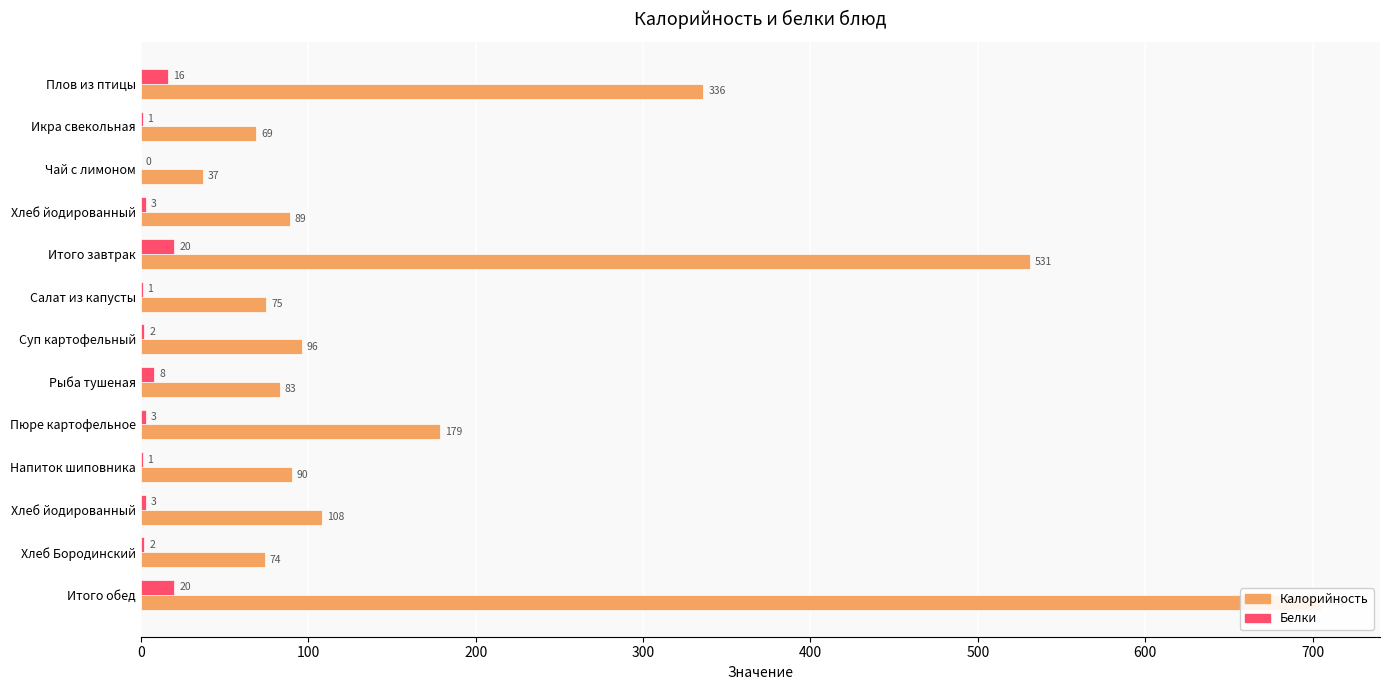

What is the difference between the maximum and minimum values in the Калорийность series?

668